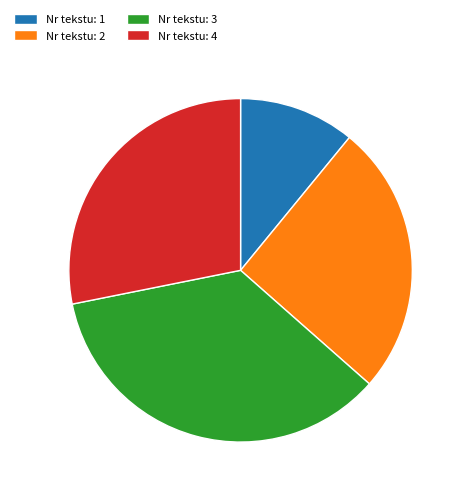

Count the number of slices in the pie.

4